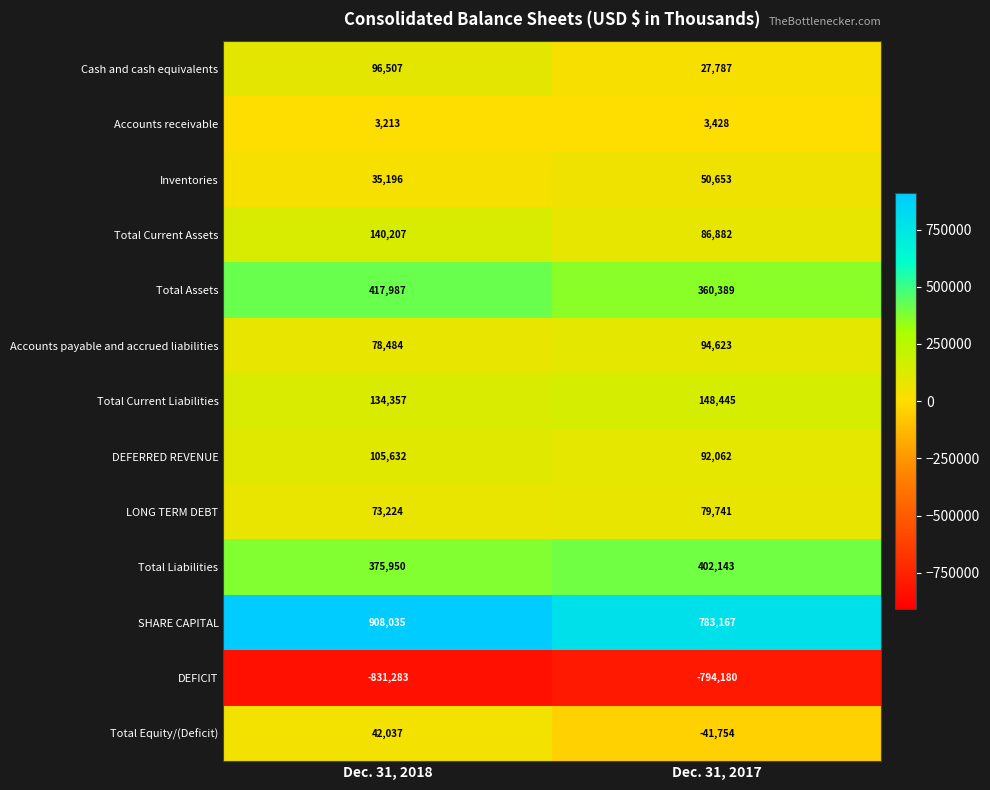

At which category is the sum across all series the highest?

Dec. 31, 2018